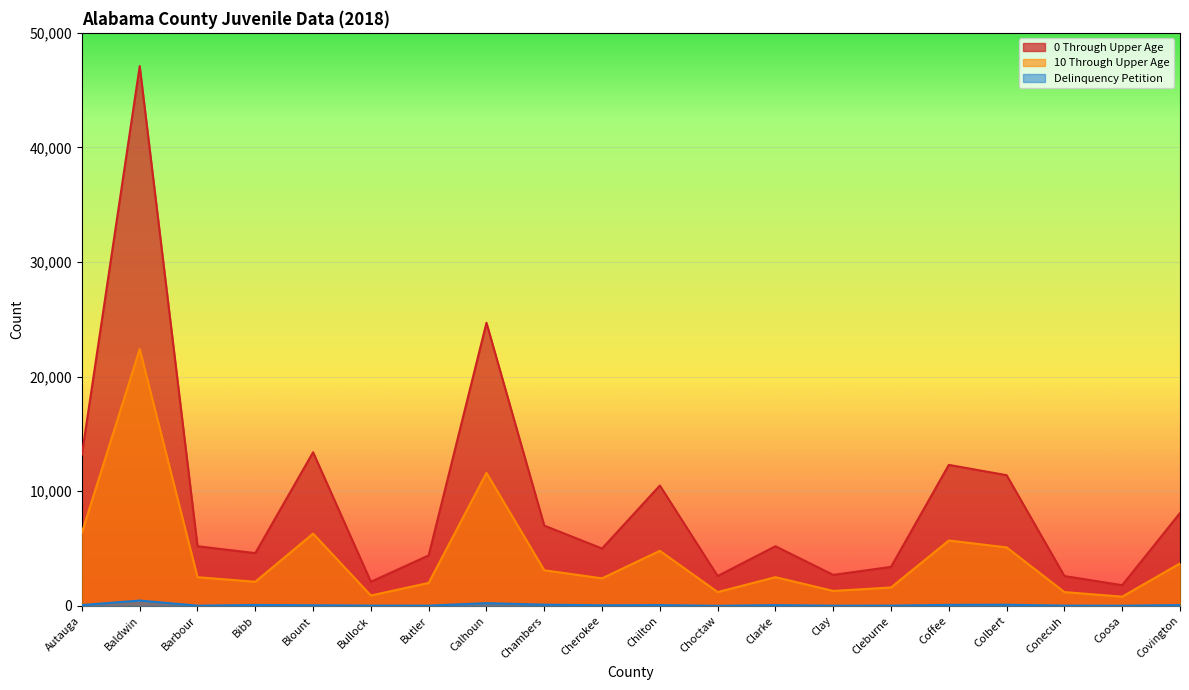

Rank the series by their maximum value, from highest to lowest.

0 Through Upper Age, 10 Through Upper Age, Delinquency Petition